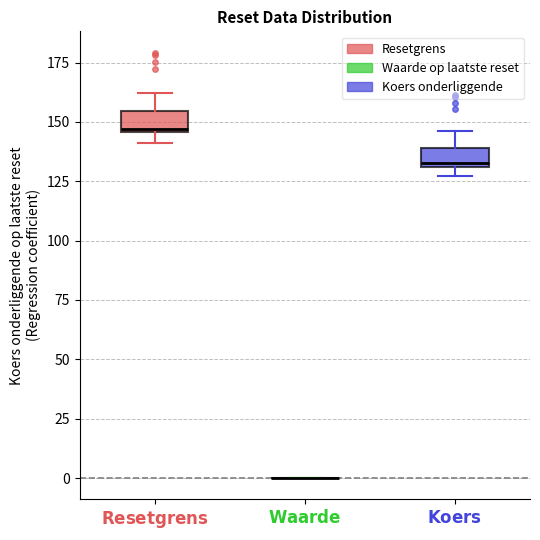

Reading left to right, transcribe this box plot: for each box, give where its median line is, the range the box spans, and where its two whiskers end, as read against the y-axis. The values are not printed on the chart, so give them approximately, as read against the axis.

$\mathbf{Resetgrens}$: median 145 (just above the box's lower edge), box 145 to 155, whiskers 140 to 160
$\mathbf{Waarde}$: box collapsed to a line at 0, whiskers 0 to 0
$\mathbf{Koers}$: median 135, box 130 to 140, whiskers 125 to 145